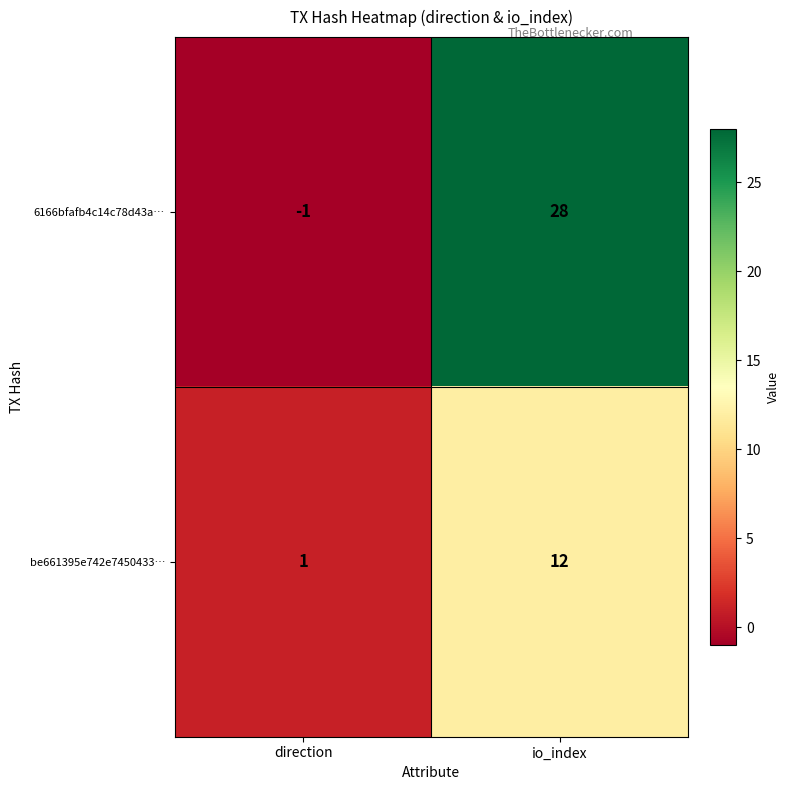

Which series changed the most between direction and io_index?

6166bfafb4c14c78d43a…